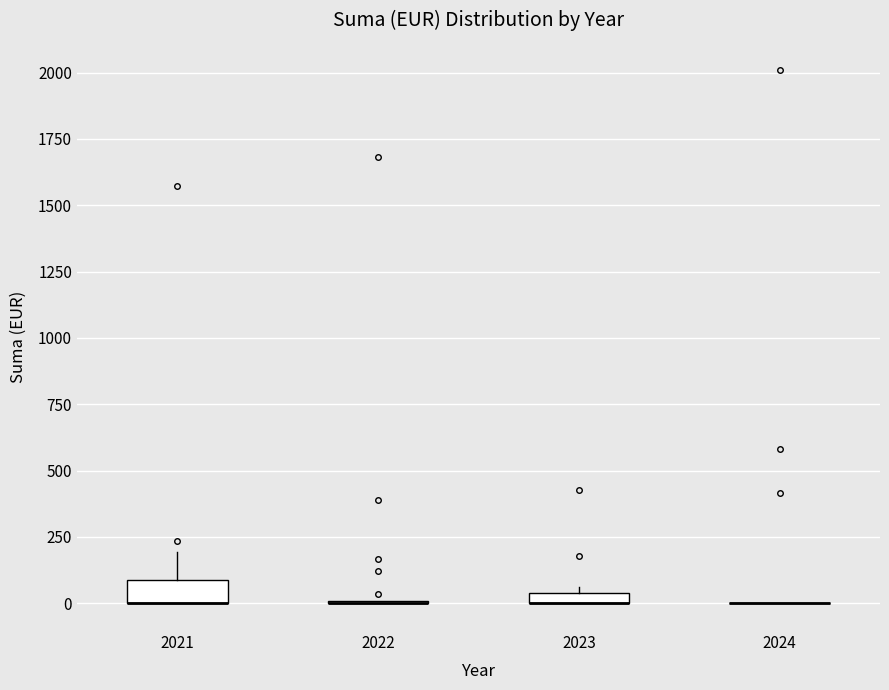

Where does the upper whisker of the box at x = 2021 end on the y-axis? The values are not printed on the chart, so give them approximately, as read against the axis.

200